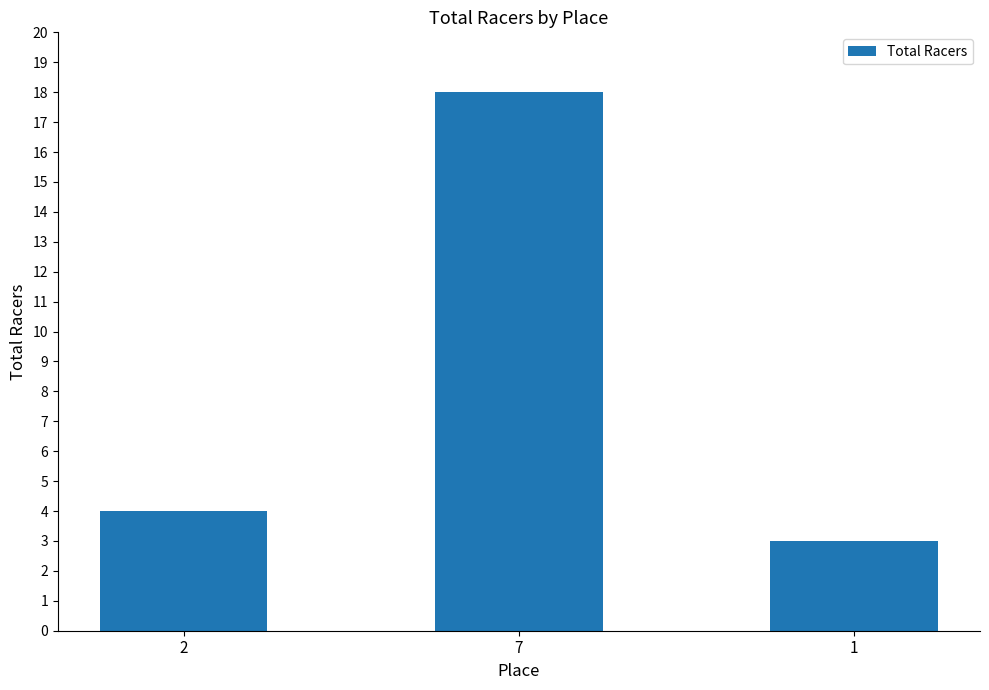

At which label is the value closest to 10?

2